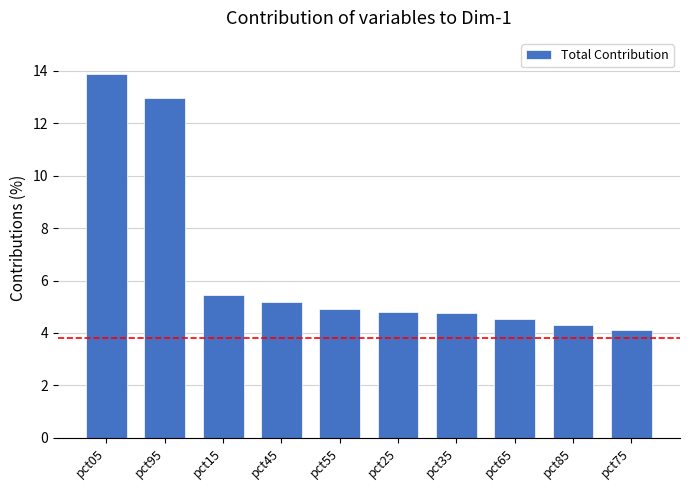

At which category does the chart reach its minimum across all series?

pct75